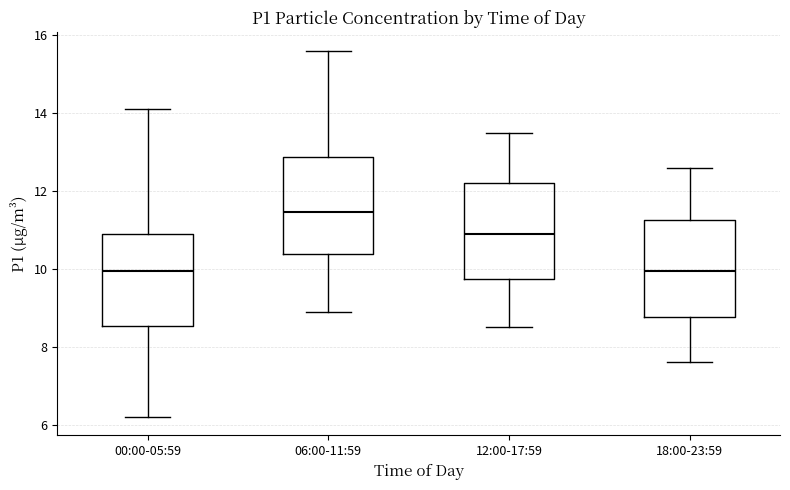

Where does the median line of the box for 06:00-11:59 sit on the y-axis? The values are not printed on the chart, so give them approximately, as read against the axis.

11.4